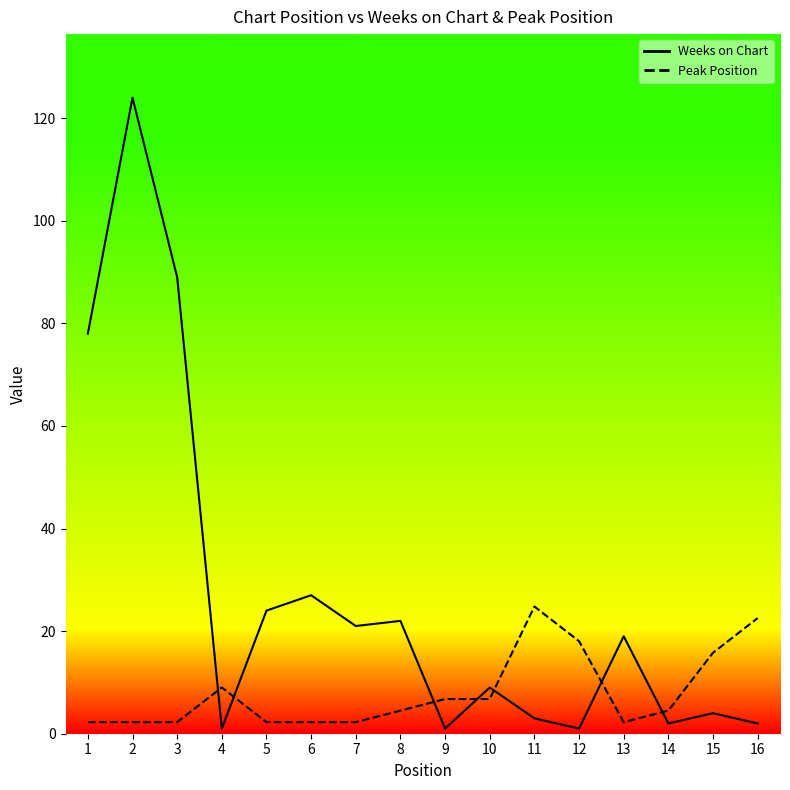

What is the difference between the Peak Position values at 5 and 9?

4.5